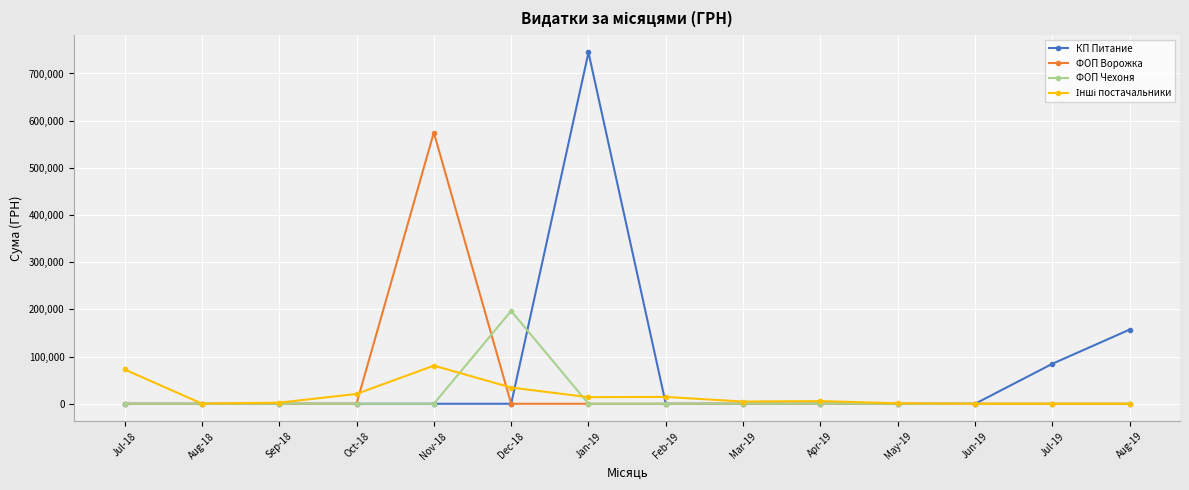

True or false: ФОП Чехоня has a value of 0.0 at Jun-19.

True